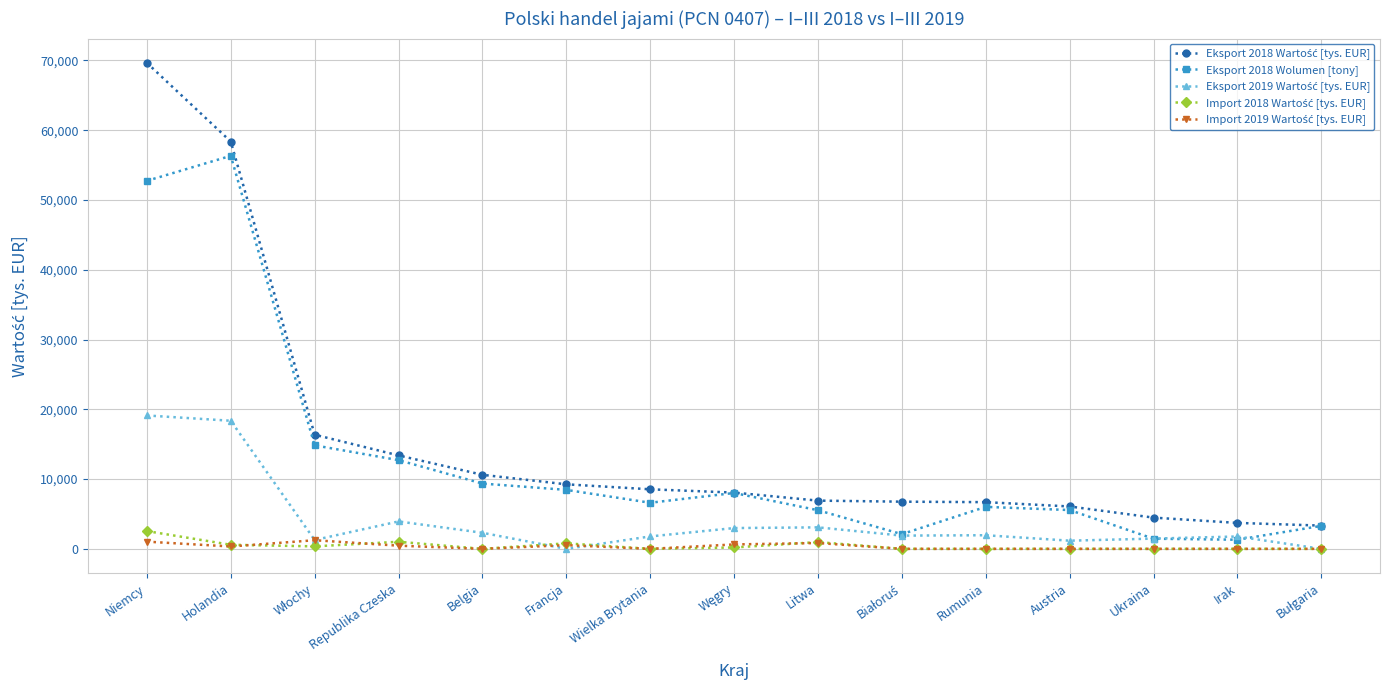

Is it true that Eksport 2018 Wolumen [tony] equals 56326.1 at Holandia?

True